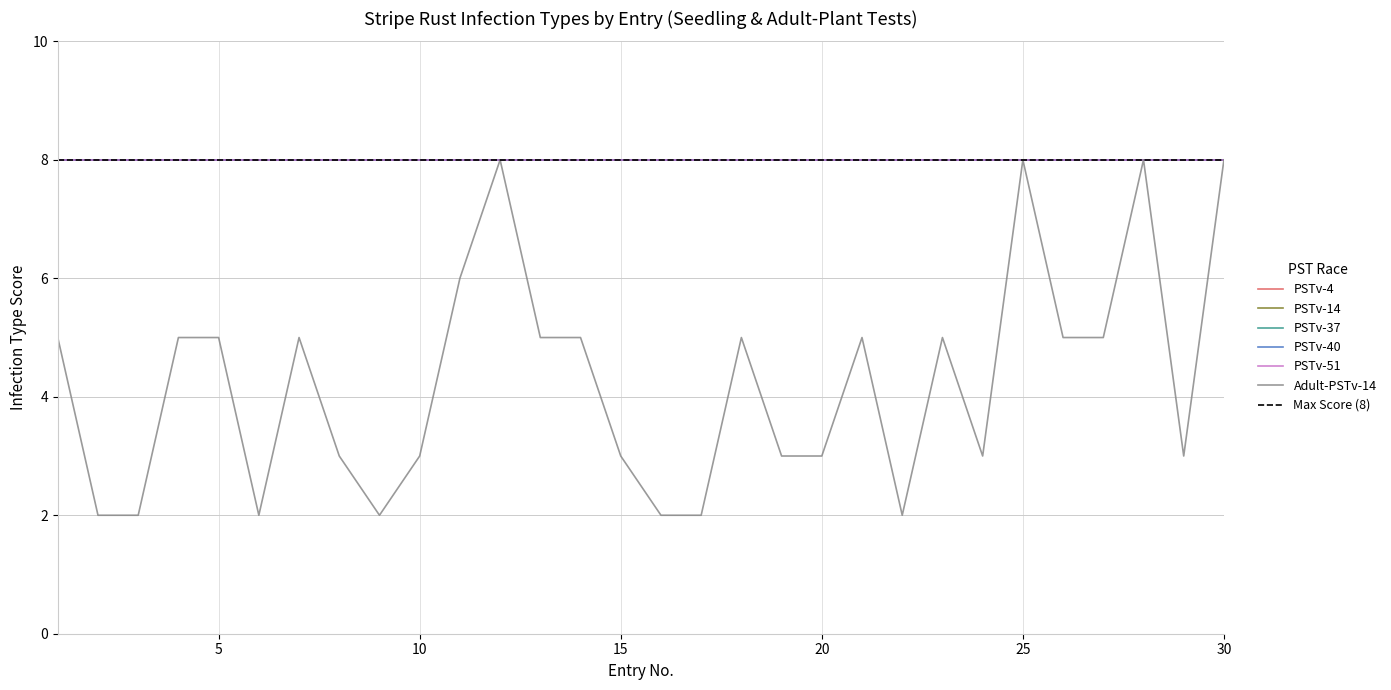

True or false: PSTv-14 has more than 2 points higher than both neighbors.

False